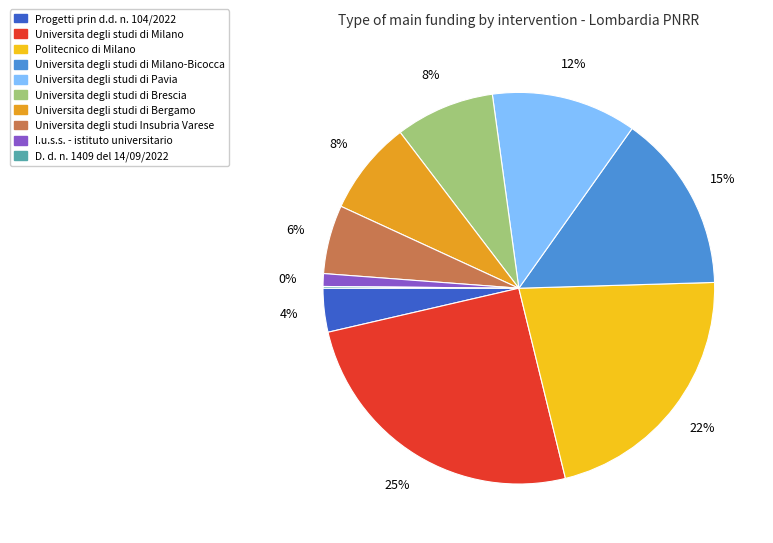

What percentage do Politecnico di Milano and Universita degli studi di Milano together represent?

46.9%